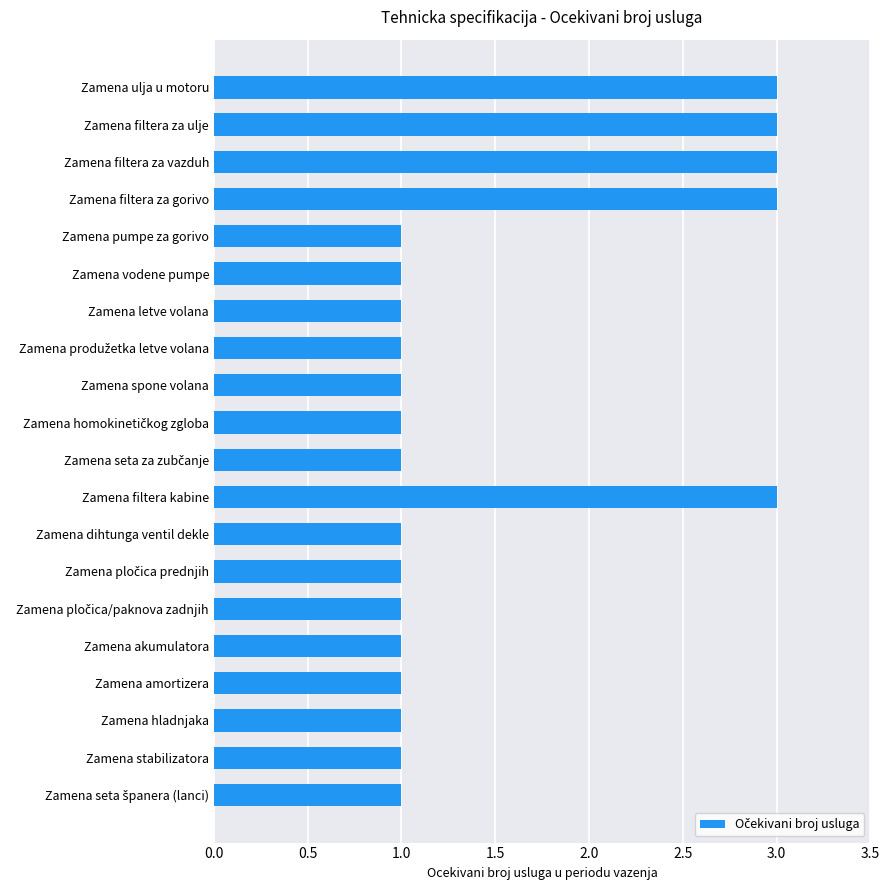

True or false: the data shows 1 at Zamena vodene pumpe.

True